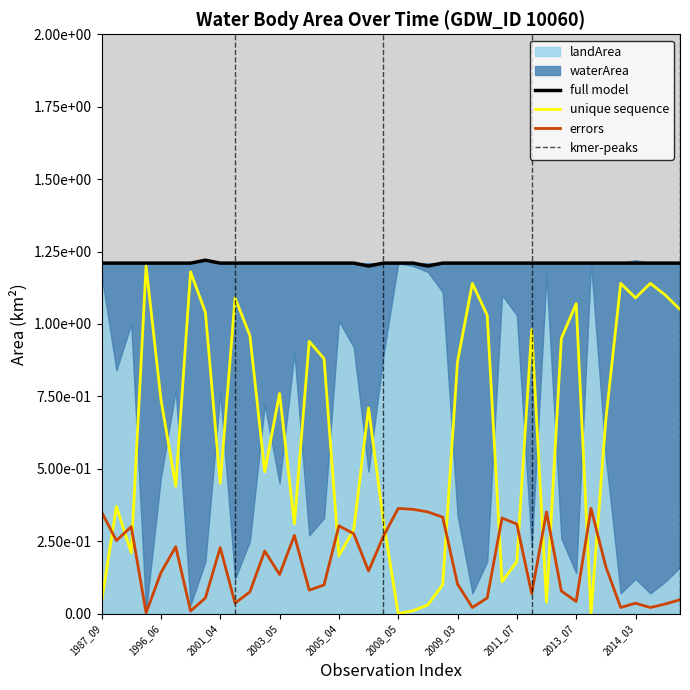

True or false: waterArea and landArea cross at least once.

True